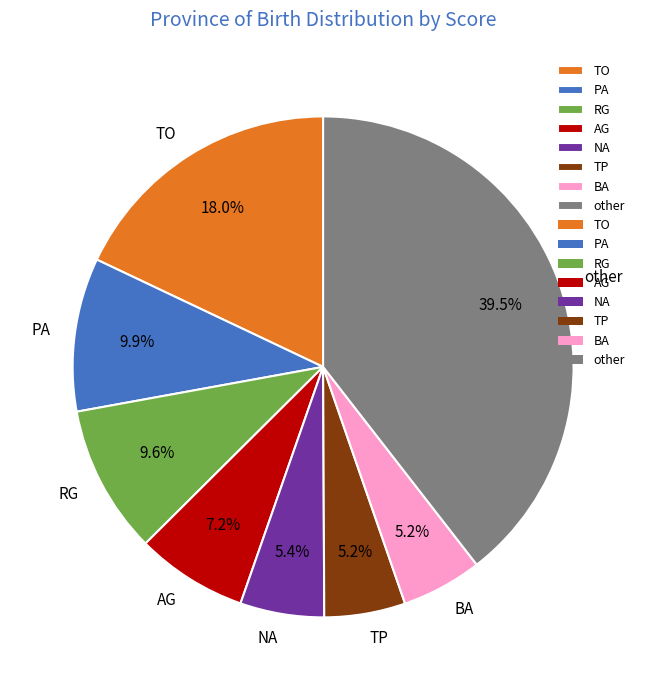

Between PA and TO, which is larger?

TO